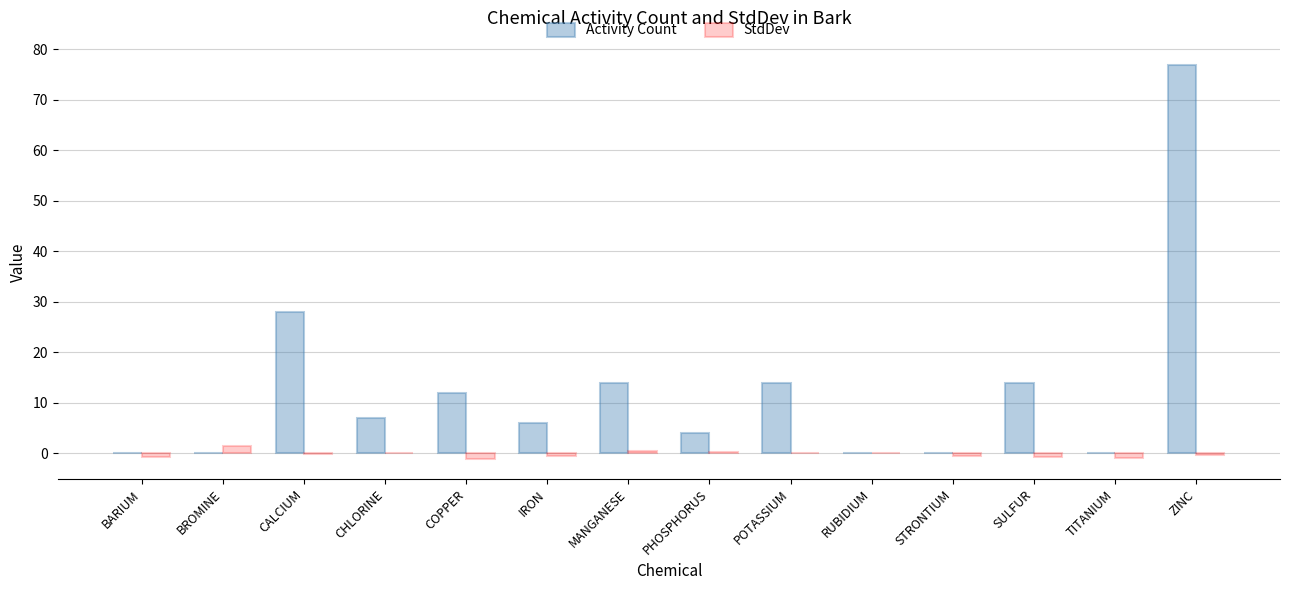

Does the chart contain stacked bars?

No